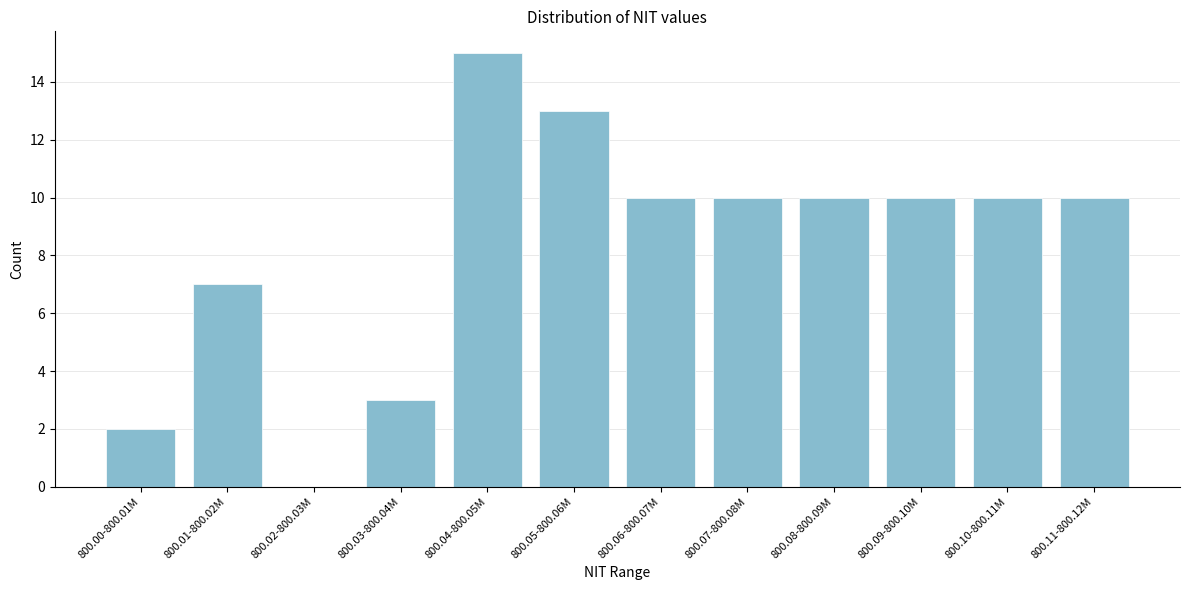

Reading right to left, transcribe all the data shown in this chart.

800.11-800.12M=10	800.10-800.11M=10	800.09-800.10M=10	800.08-800.09M=10	800.07-800.08M=10	800.06-800.07M=10	800.05-800.06M=13	800.04-800.05M=15	800.03-800.04M=3	800.02-800.03M=0	800.01-800.02M=7	800.00-800.01M=2